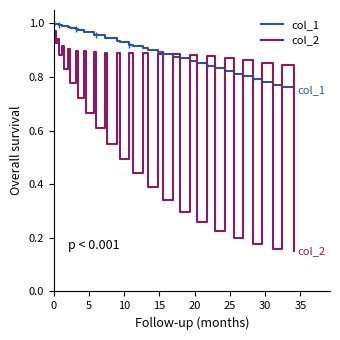

Which series has the largest range (max minus min)?

col_2